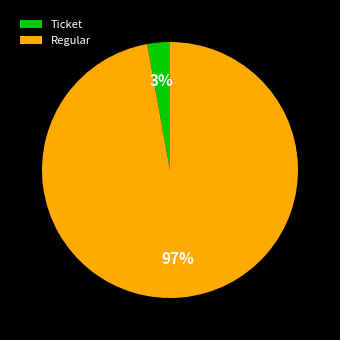

To the nearest percent, what is the combined percentage of Regular and Ticket?

100%